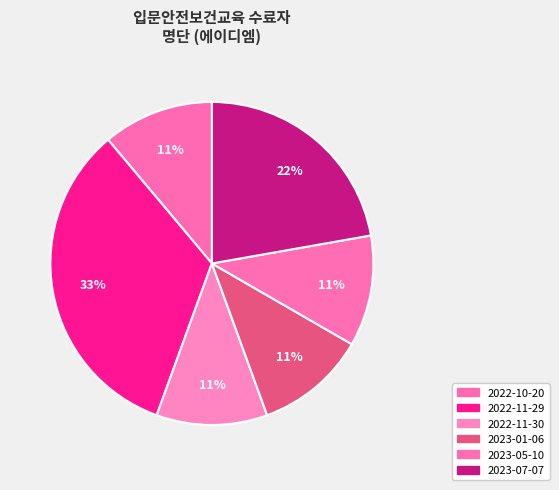

How many segments does this pie chart have?

6